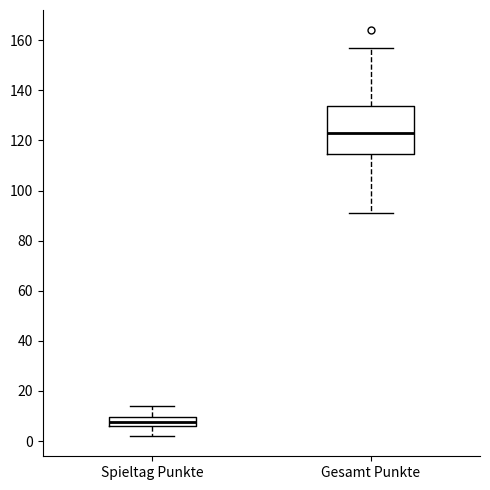

Comparing the boxes themselves (not the whiskers), which one is the tallest?

Gesamt Punkte